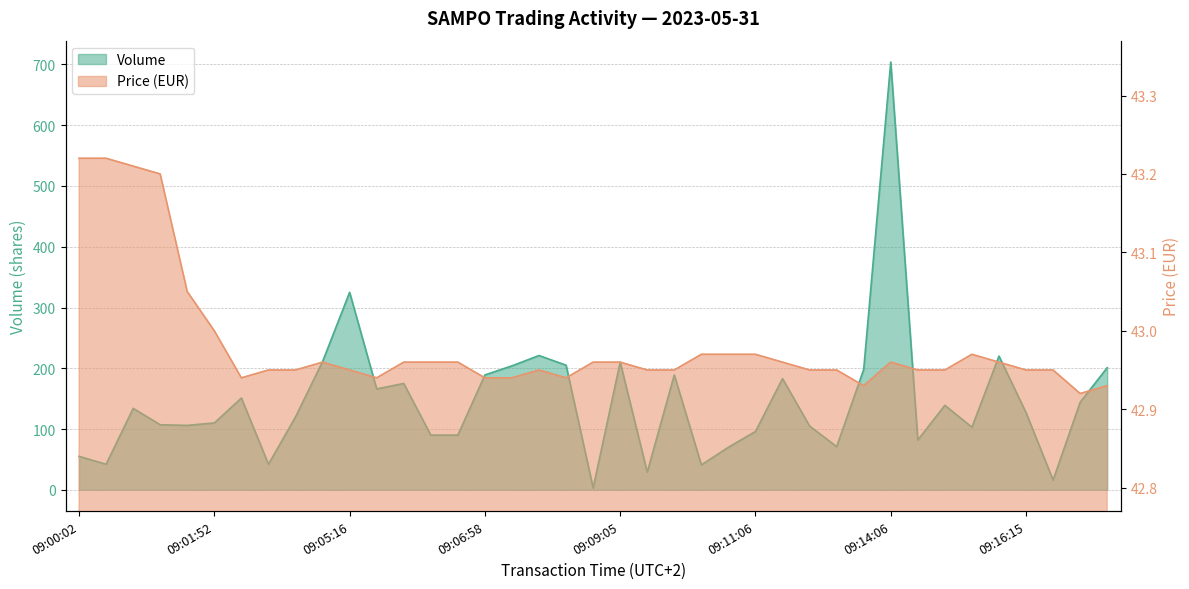

True or false: Price has a value of 43.0 at 09:11:57.

True